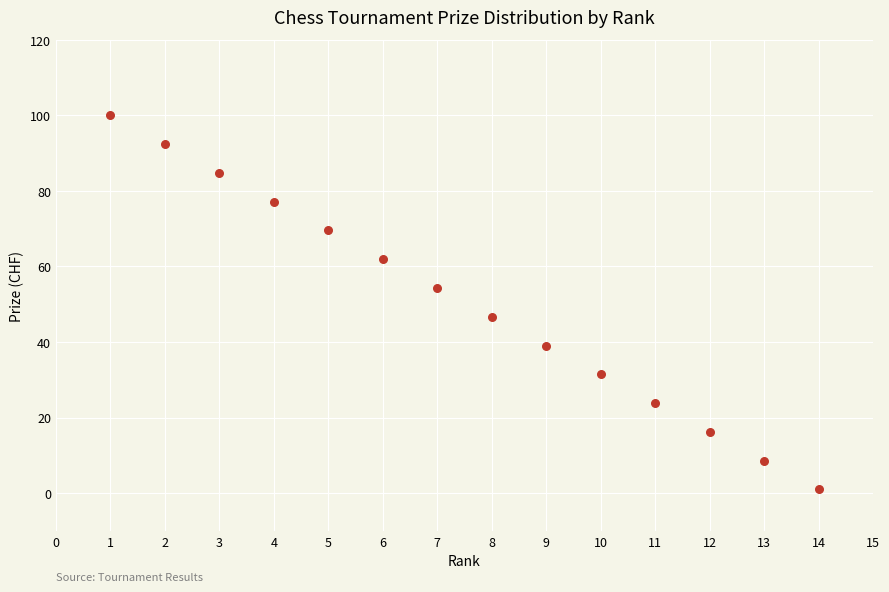

What is the range of Y values (max minus min)?

99.0